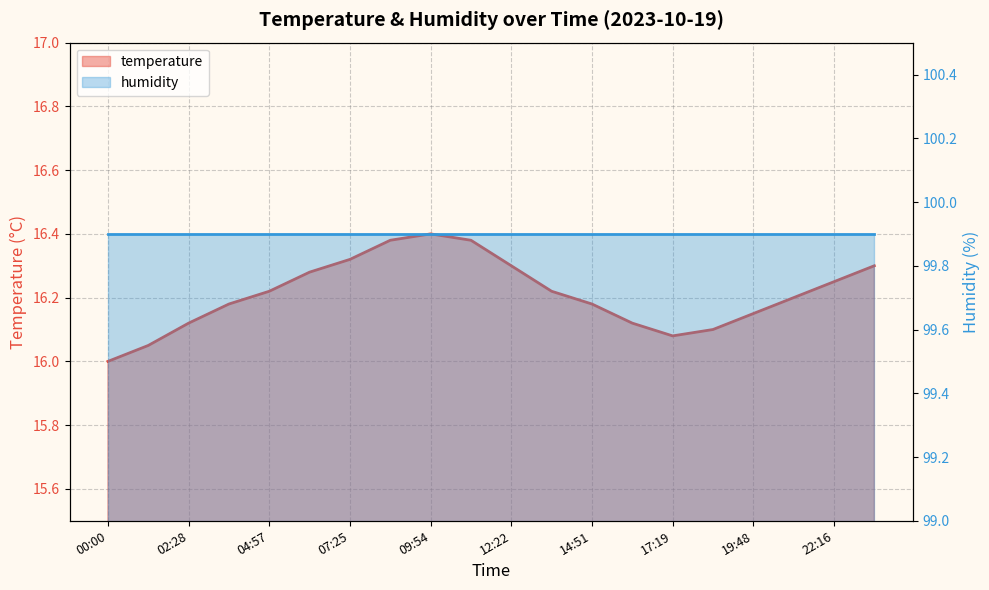

At which label is the value closest to 16?

00:00